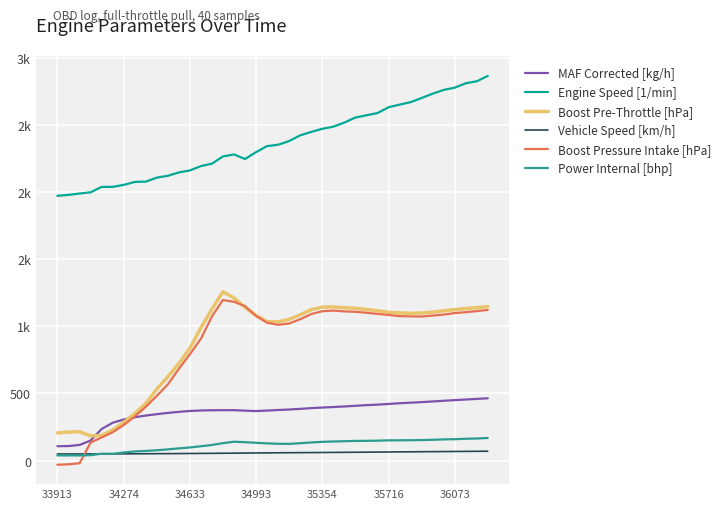

List the series in order of their peak value, highest first.

Engine Speed [1/min], Boost Pre-Throttle [hPa], Boost Pressure Intake [hPa], MAF Corrected [kg/h], Power Internal [bhp], Vehicle Speed [km/h]